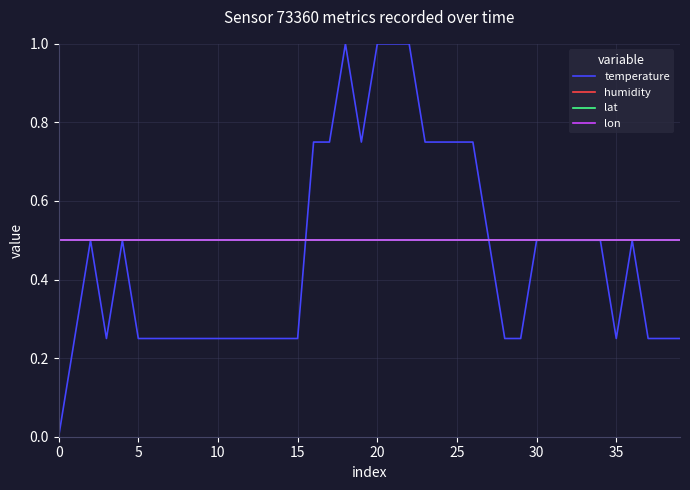

Reading left to right, extract all data points from this chart.

temperature: 0.0	0.2	0.5	0.2	0.5	0.2	0.2	0.2	0.2	0.2	0.2	0.2	0.2	0.2	0.2	0.2	0.7	0.7	1.0	0.7	1.0	1.0	1.0	0.7	0.7	0.7	0.7	0.5	0.2	0.2	0.5	0.5	0.5	0.5	0.5	0.2	0.5	0.2	0.2	0.2
humidity: 0.5	0.5	0.5	0.5	0.5	0.5	0.5	0.5	0.5	0.5	0.5	0.5	0.5	0.5	0.5	0.5	0.5	0.5	0.5	0.5	0.5	0.5	0.5	0.5	0.5	0.5	0.5	0.5	0.5	0.5	0.5	0.5	0.5	0.5	0.5	0.5	0.5	0.5	0.5	0.5
lat: 0.5	0.5	0.5	0.5	0.5	0.5	0.5	0.5	0.5	0.5	0.5	0.5	0.5	0.5	0.5	0.5	0.5	0.5	0.5	0.5	0.5	0.5	0.5	0.5	0.5	0.5	0.5	0.5	0.5	0.5	0.5	0.5	0.5	0.5	0.5	0.5	0.5	0.5	0.5	0.5
lon: 0.5	0.5	0.5	0.5	0.5	0.5	0.5	0.5	0.5	0.5	0.5	0.5	0.5	0.5	0.5	0.5	0.5	0.5	0.5	0.5	0.5	0.5	0.5	0.5	0.5	0.5	0.5	0.5	0.5	0.5	0.5	0.5	0.5	0.5	0.5	0.5	0.5	0.5	0.5	0.5